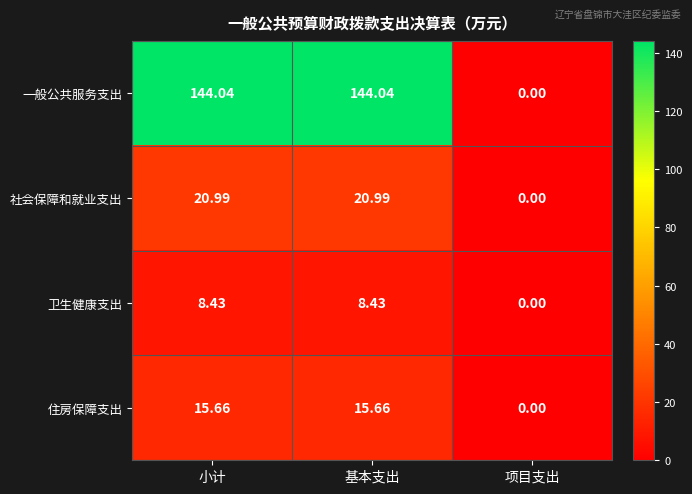

What is the difference between the highest and lowest values at 小计?

135.6